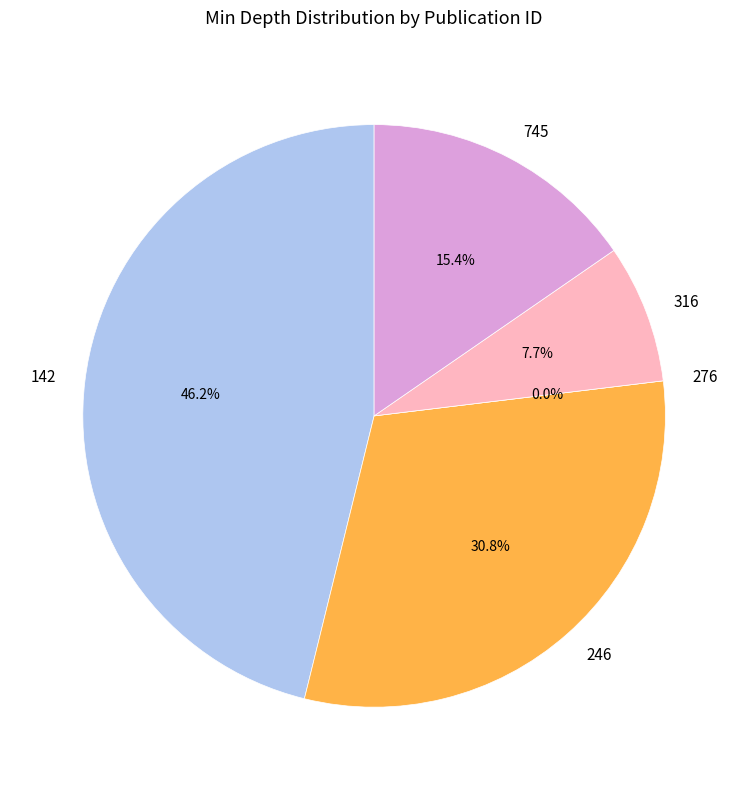

True or false: 142 accounts for 46% of the total.

True